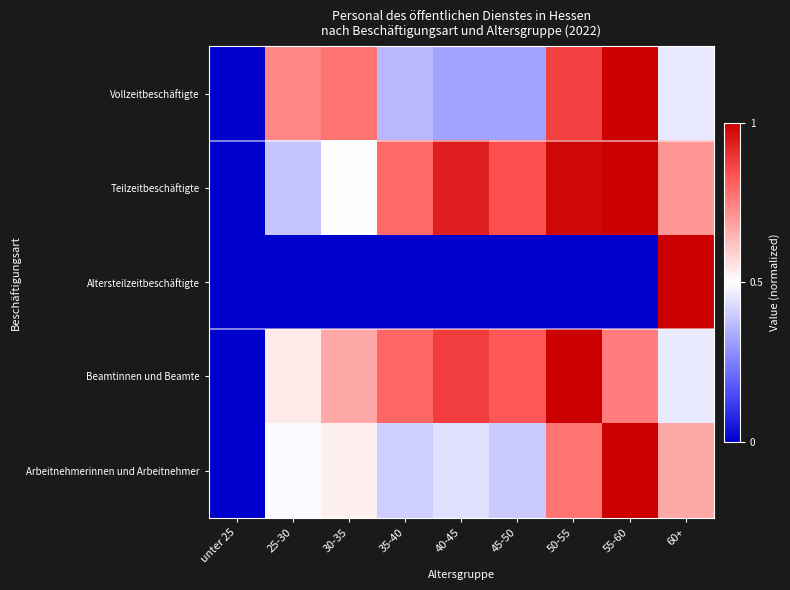

Between 50-55 and 55-60, which series saw the biggest shift?

Beamtinnen und Beamte